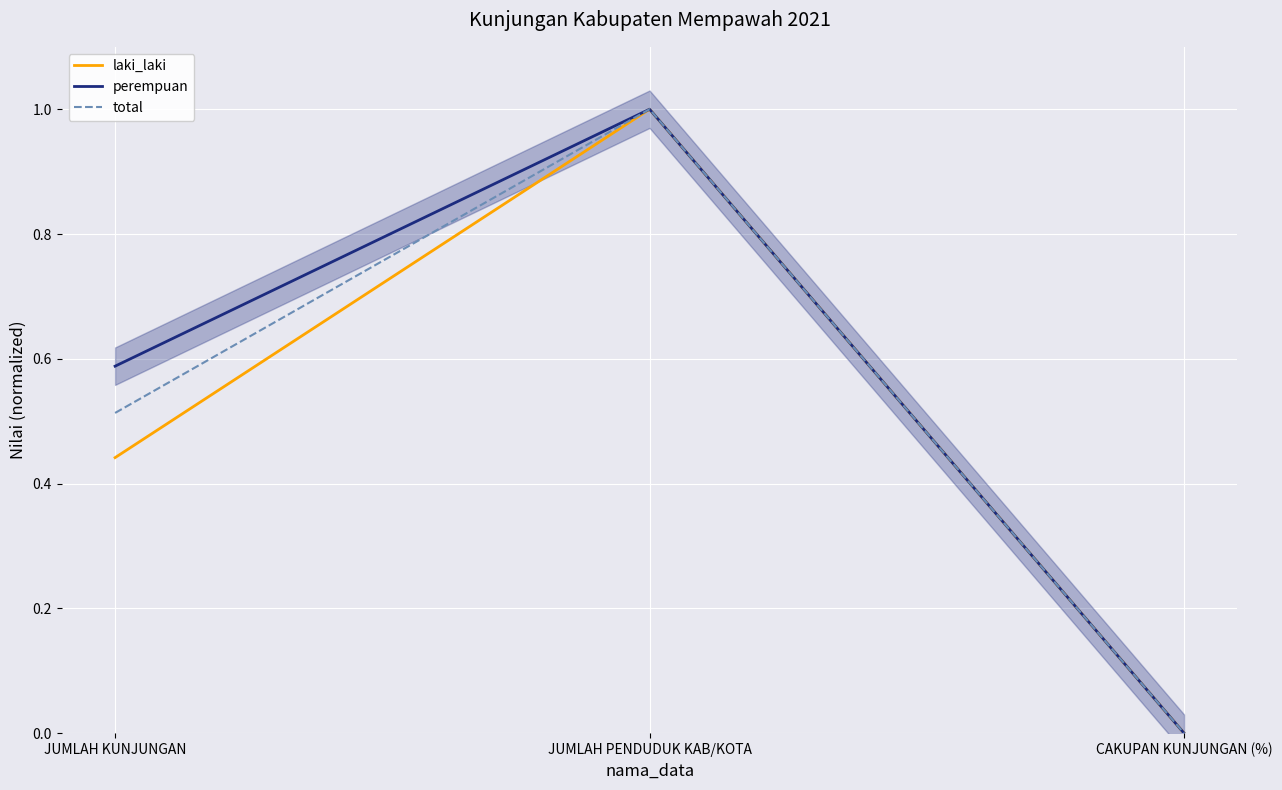

What is the value of the perempuan point at the 1st from the left?

0.6